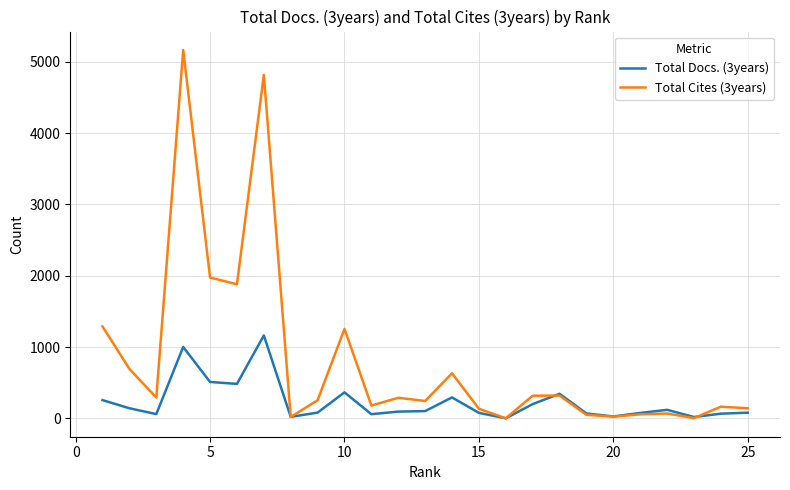

List the series in order of their overall mean, highest first.

Total Cites (3years), Total Docs. (3years)